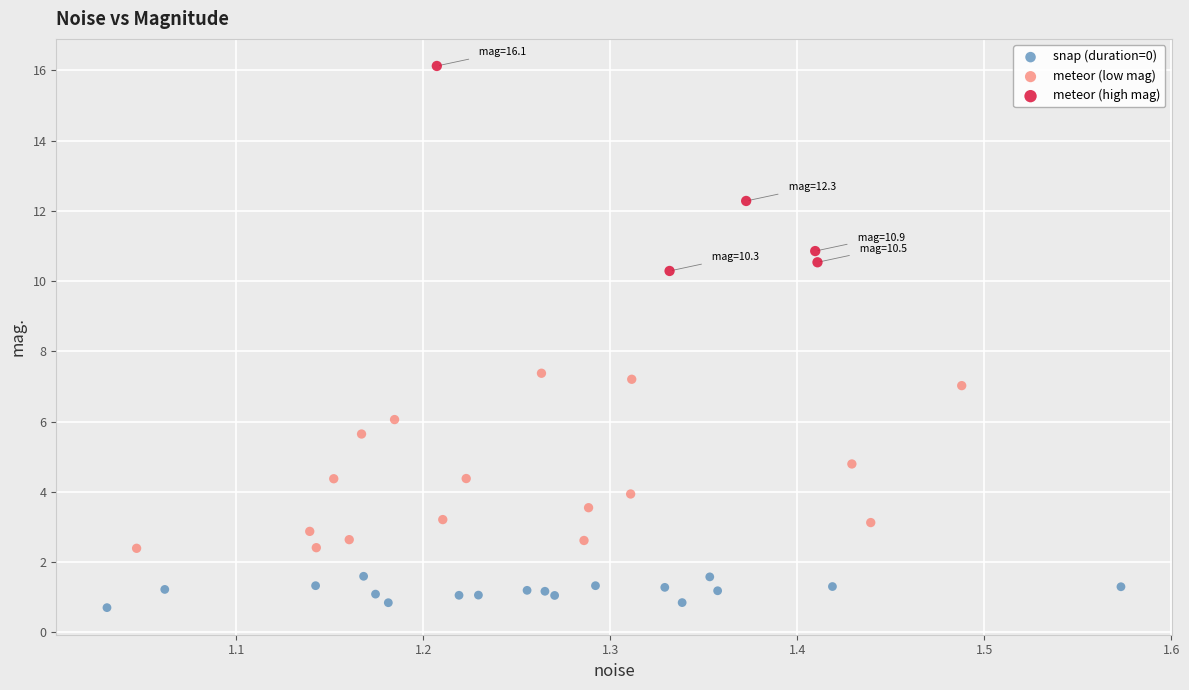

Which series contains the highest Y value?

meteor (high mag)